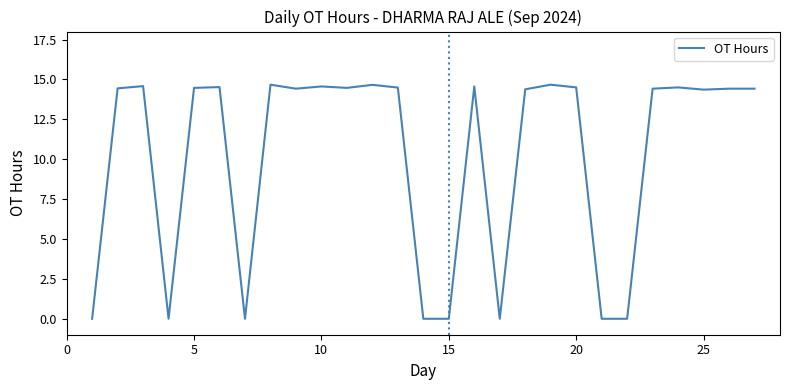

What is the maximum value shown in the chart?

14.7